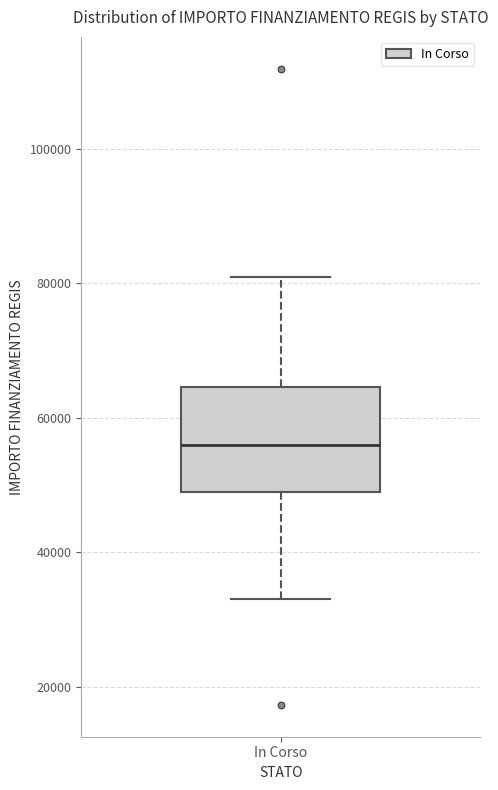

Where is the upper edge of the box for In Corso on the y-axis? The values are not printed on the chart, so give them approximately, as read against the axis.

64000